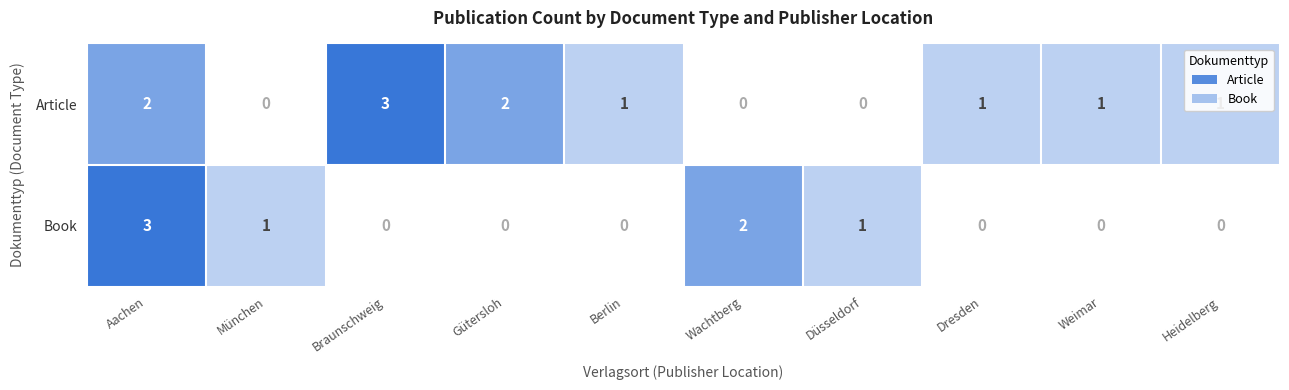

What is the difference between the maximum and minimum values in the Article series?

3